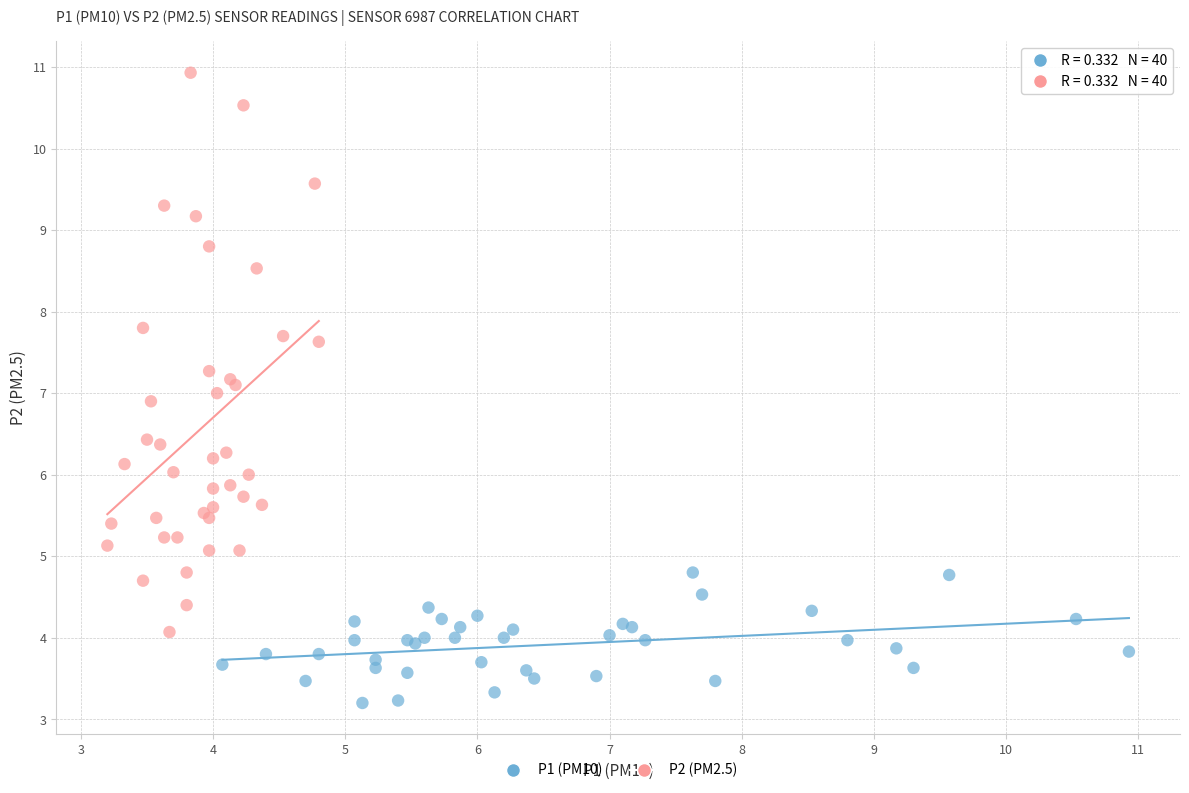

Which series contains the highest Y value?

P2 (PM2.5)